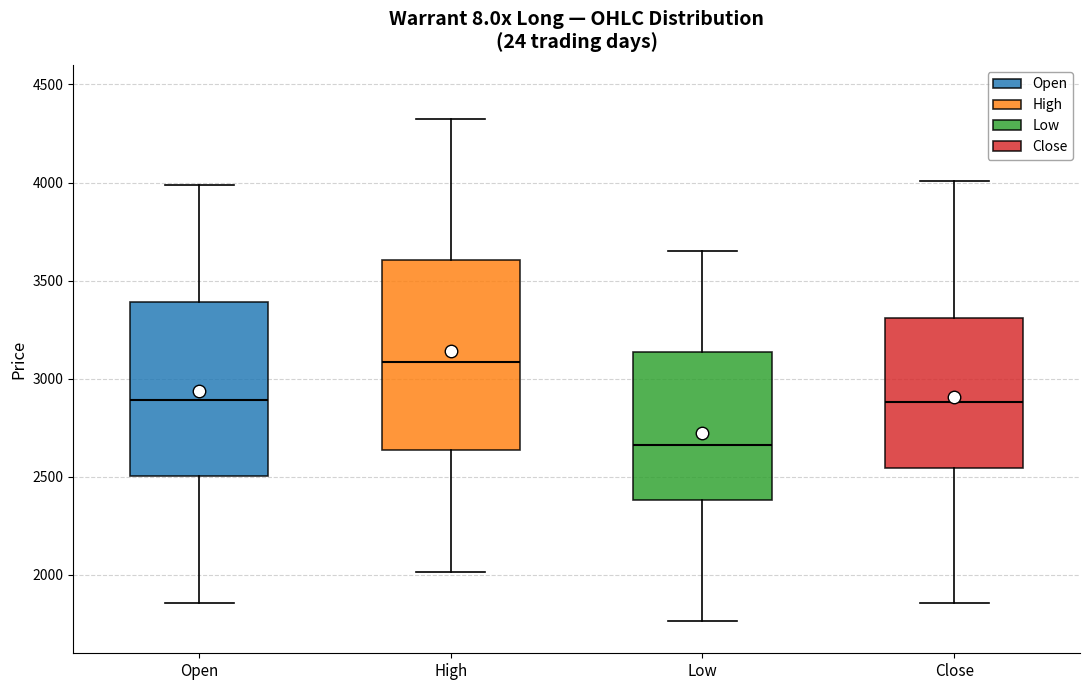

Reading left to right, transcribe this box plot: for each box, give where its median line is, the range the box spans, and where its two whiskers end, as read against the y-axis. The values are not printed on the chart, so give them approximately, as read against the axis.

Open: median 2900, box 2500 to 3400, whiskers 1850 to 4000
High: median 3100, box 2650 to 3600, whiskers 2000 to 4350
Low: median 2650, box 2400 to 3150, whiskers 1750 to 3650
Close: median 2900, box 2550 to 3300, whiskers 1850 to 4000